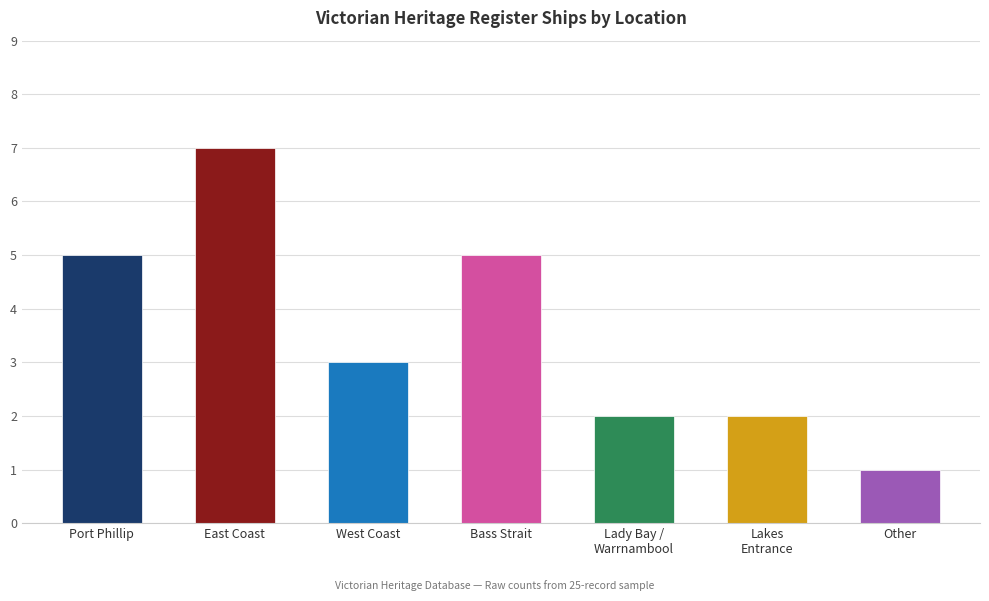

How many values exceed 3?

3